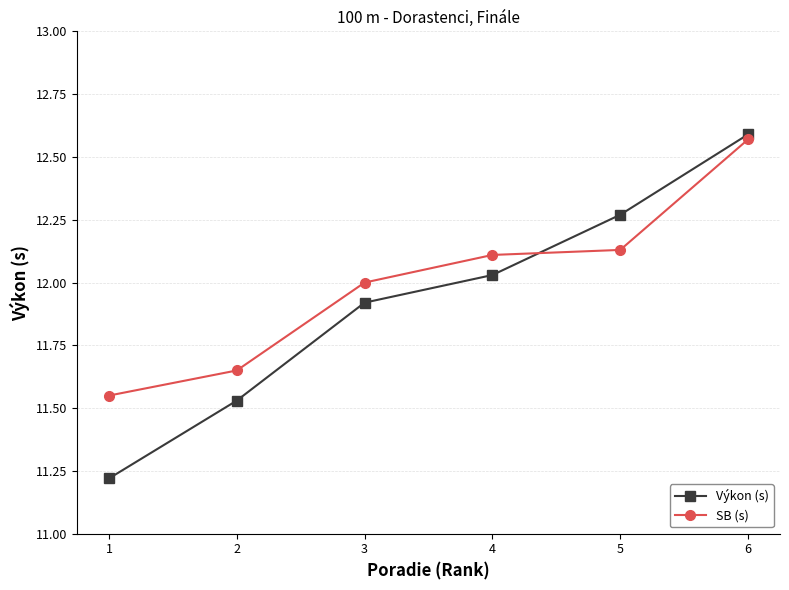

Which series has the largest total across all categories?

SB (s)